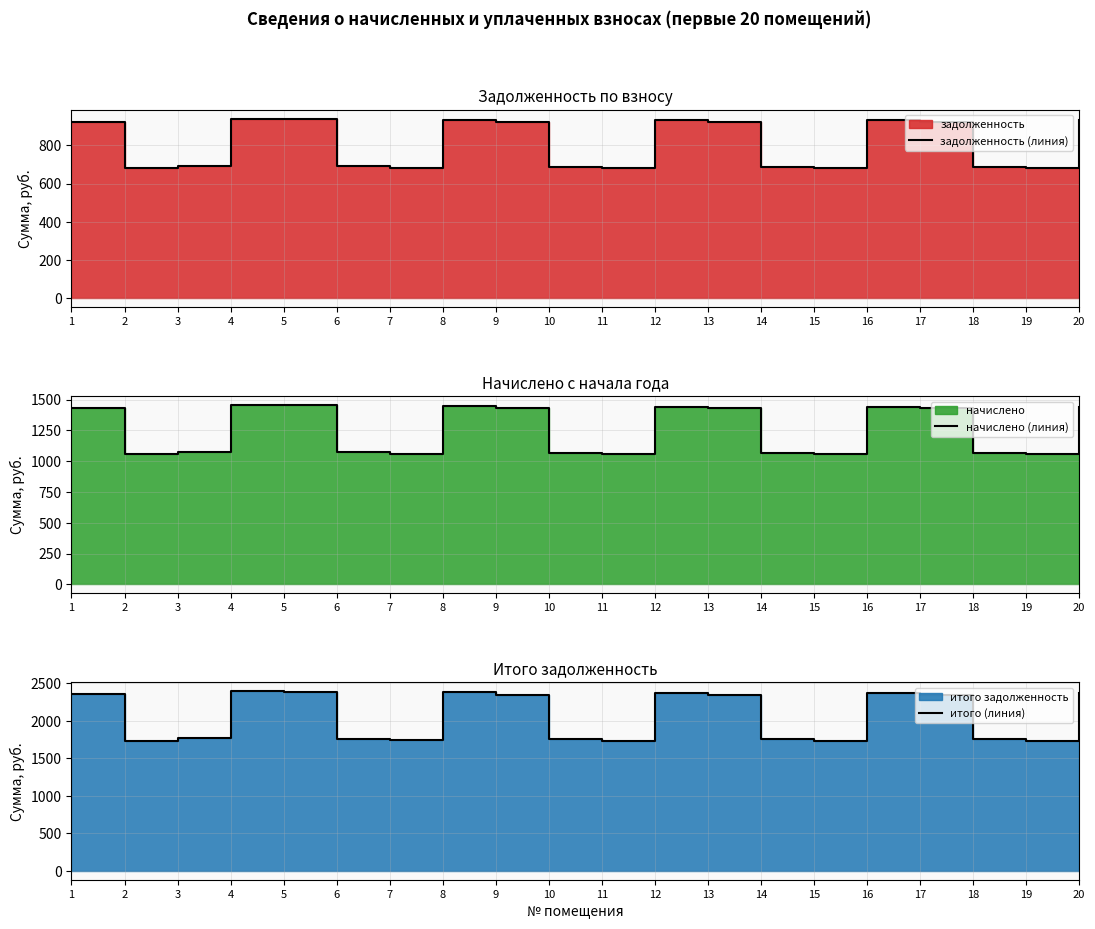

What is the maximum value shown in the chart?

2396.4